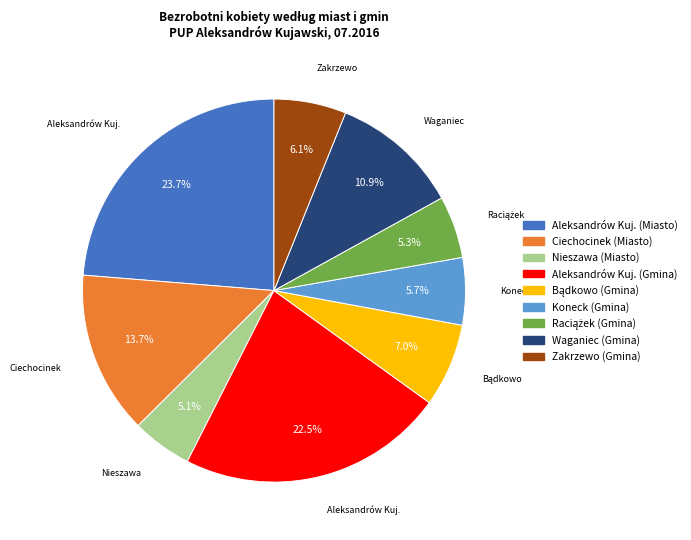

Which slice is the largest?

Aleksandrów Kuj. (Miasto)